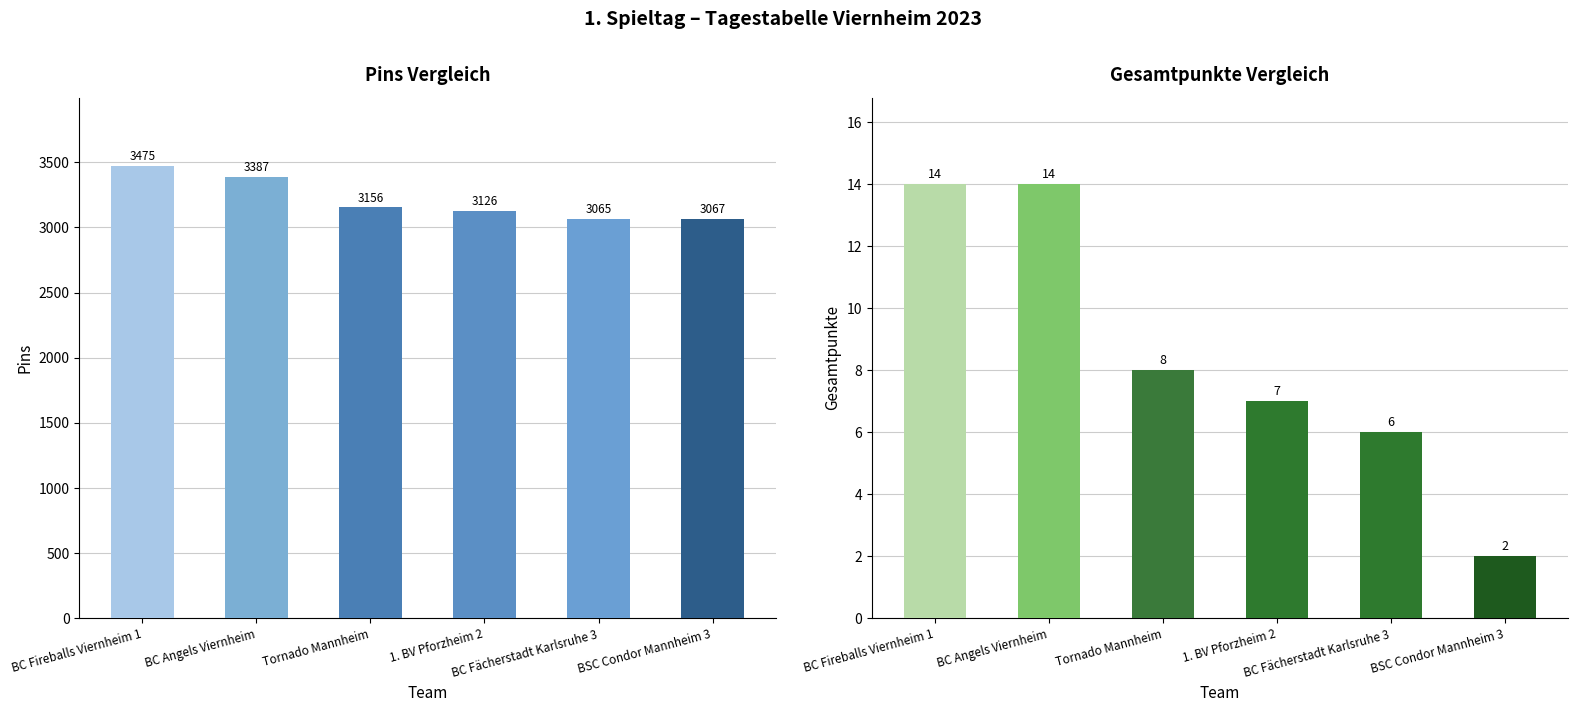

How many groups of bars are there?

6